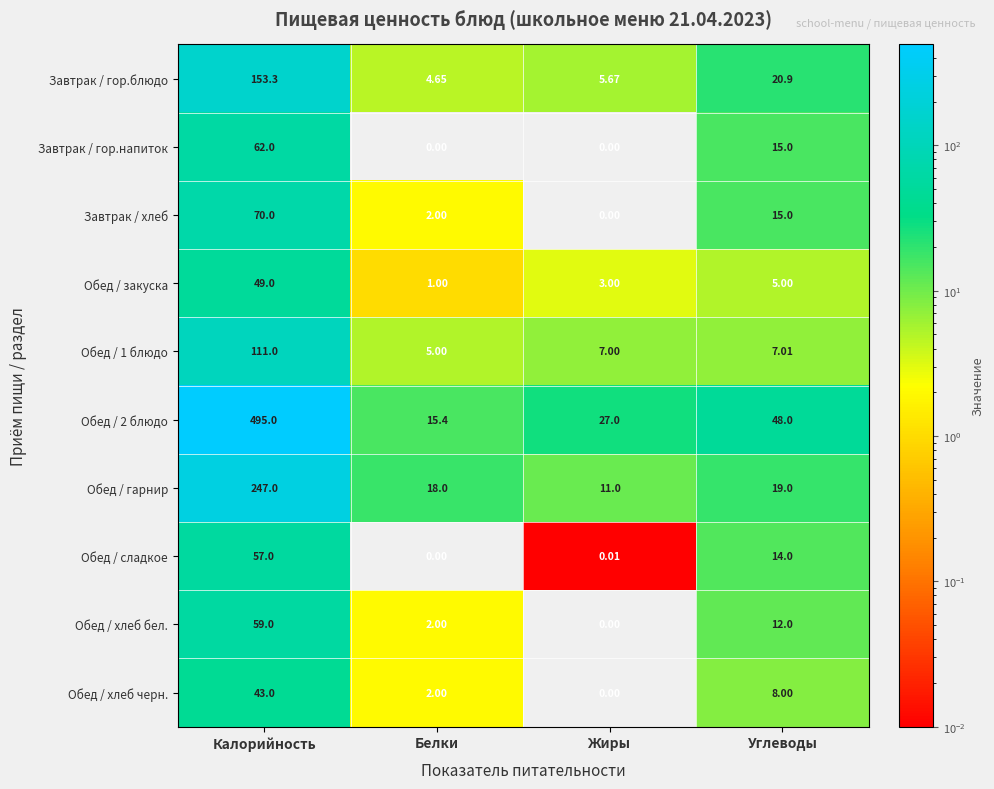

Which category has the highest value in the Обед / 1 блюдо series?

Калорийность